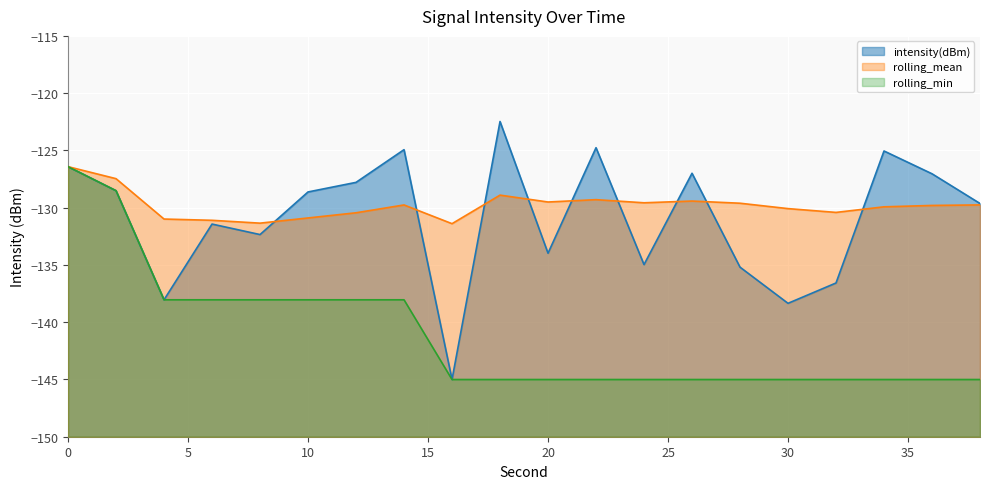

What are all the series names shown in the legend?

intensity(dBm), rolling_mean, rolling_min